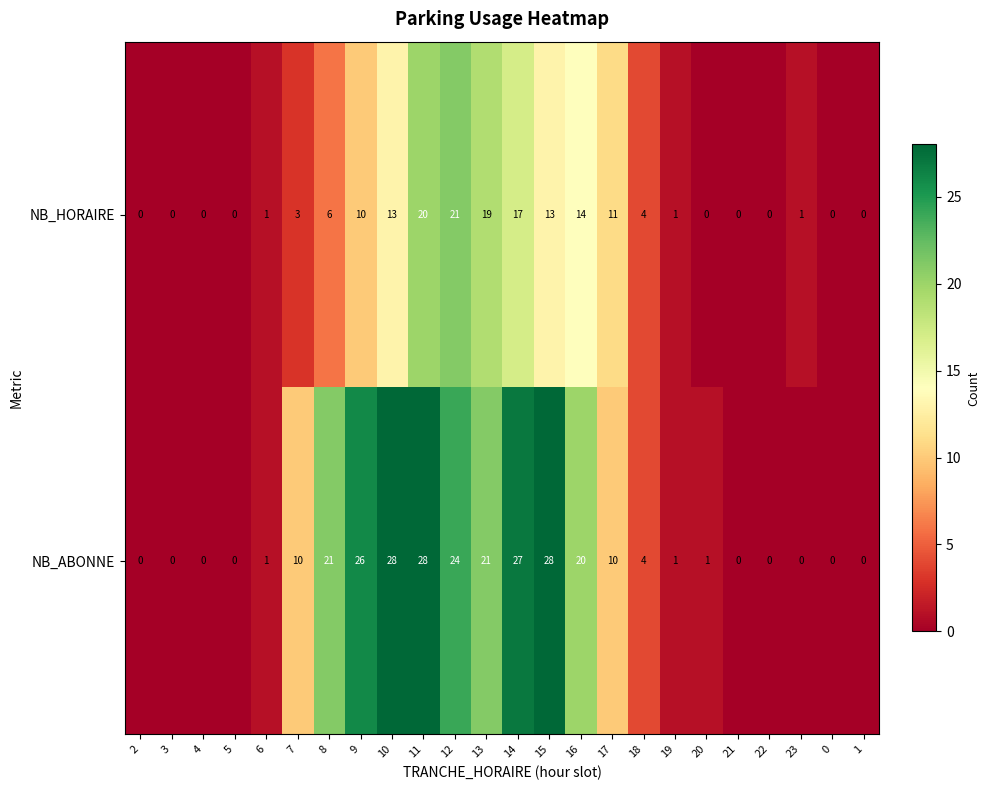

How many data points does each series have?

24